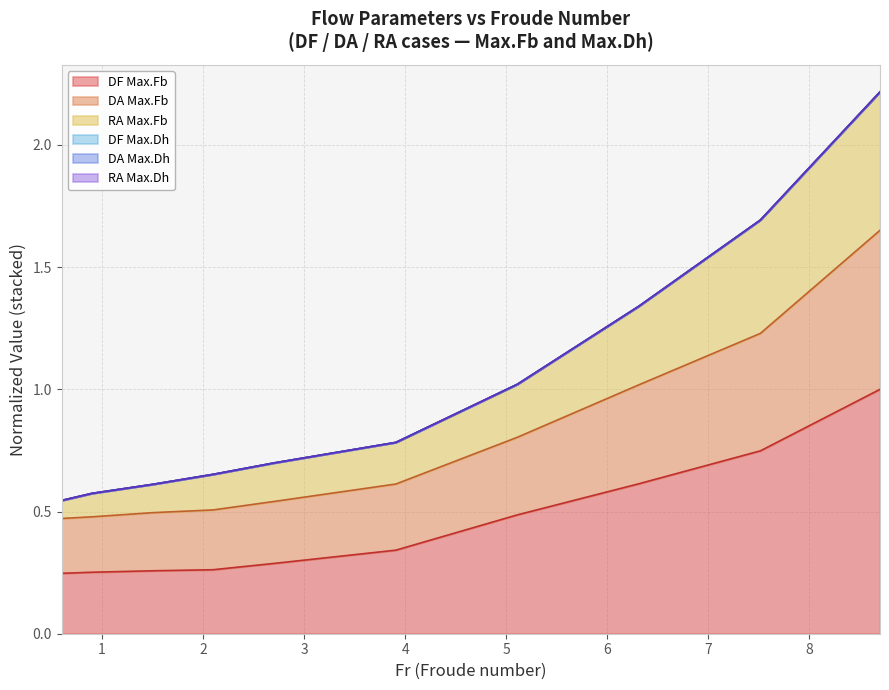

Count the number of categories in the chart.

10